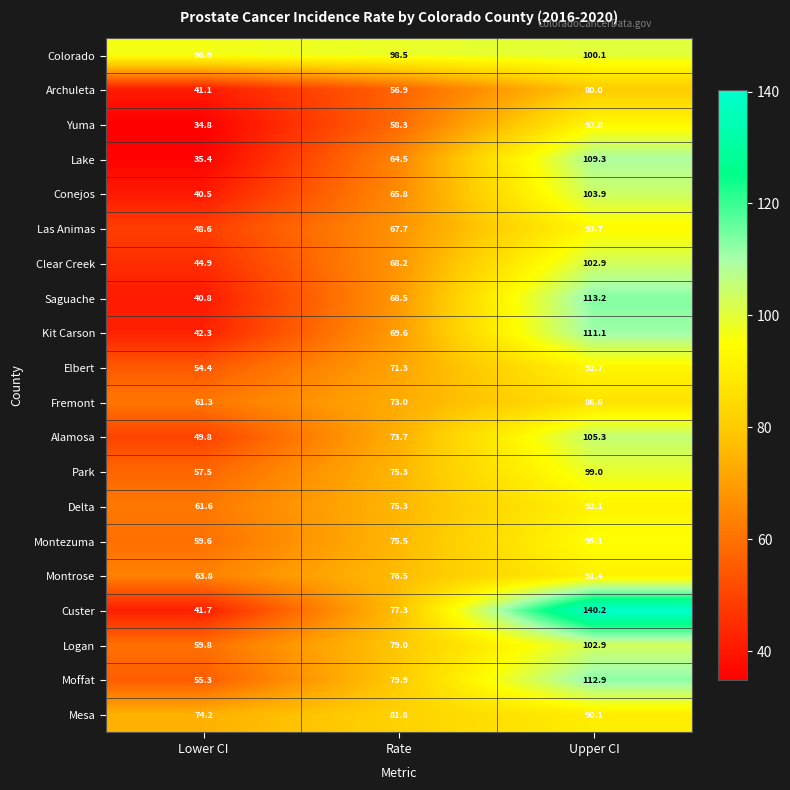

Is it true that Montezuma equals 138.8 at Upper CI?

False